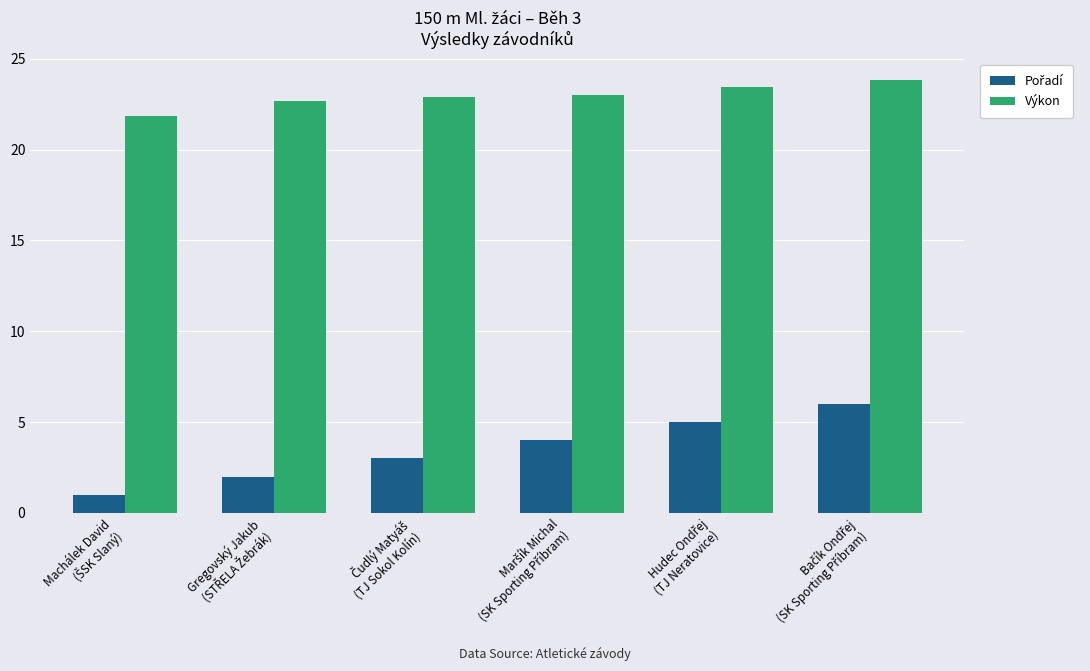

What is the sum of all Výkon values?

137.7